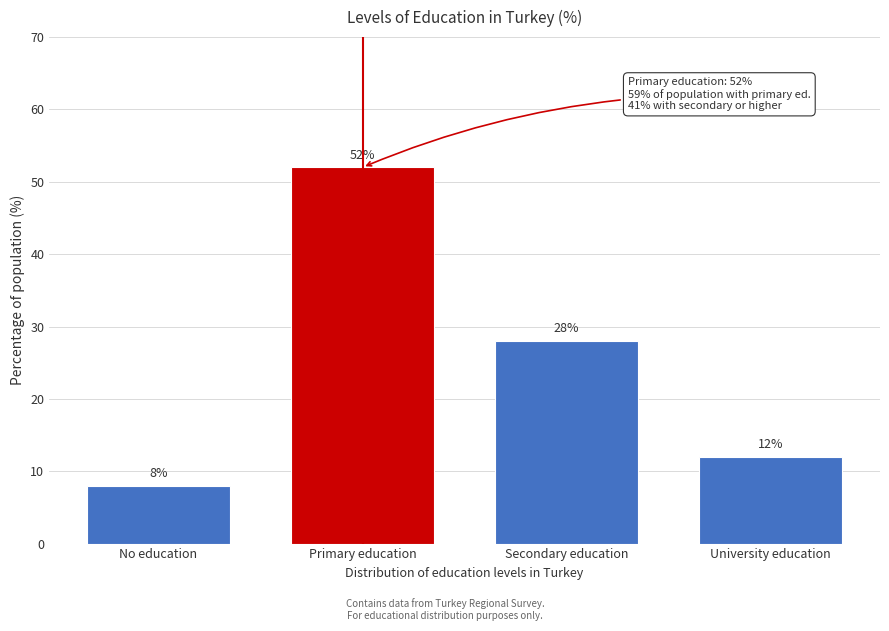

Reading right to left, what are all the values shown in this chart?

University education=12	Secondary education=28	Primary education=52	No education=8